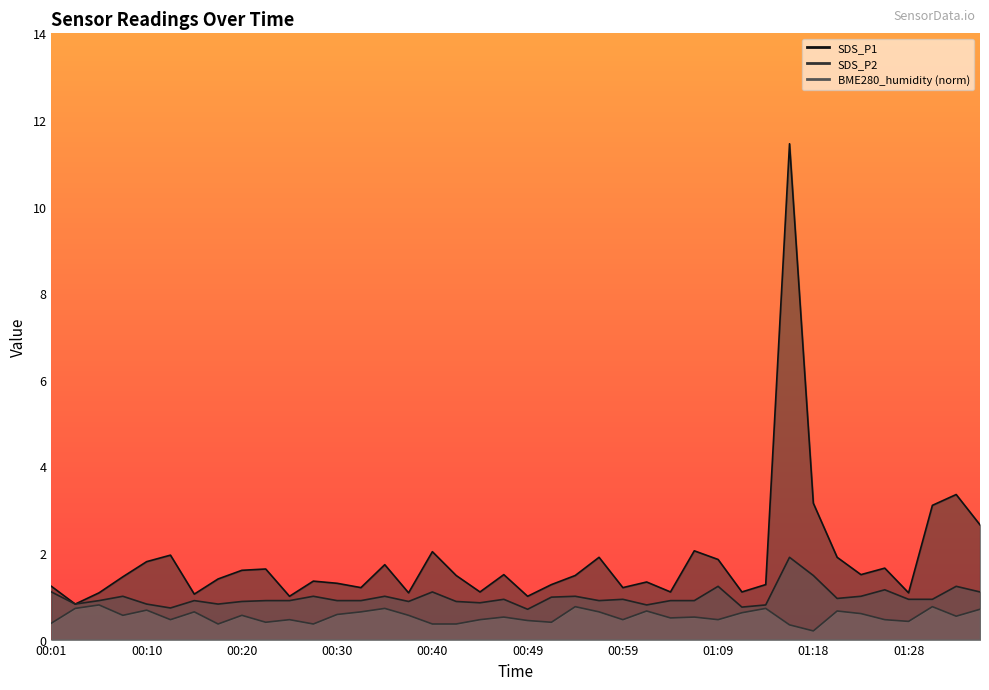

How many lines are shown in the chart?

3